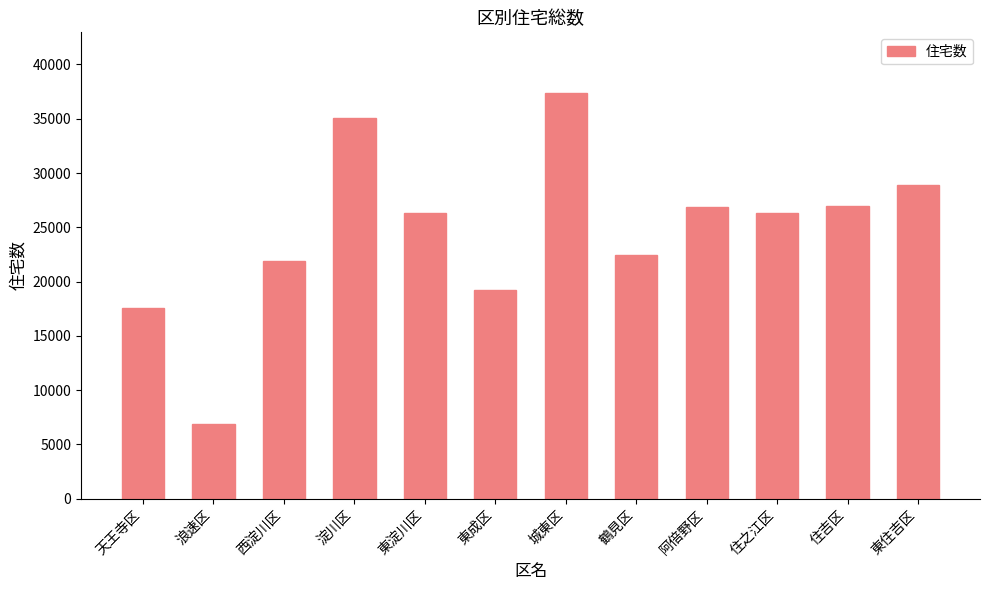

What position from the left is 浪速区?

2